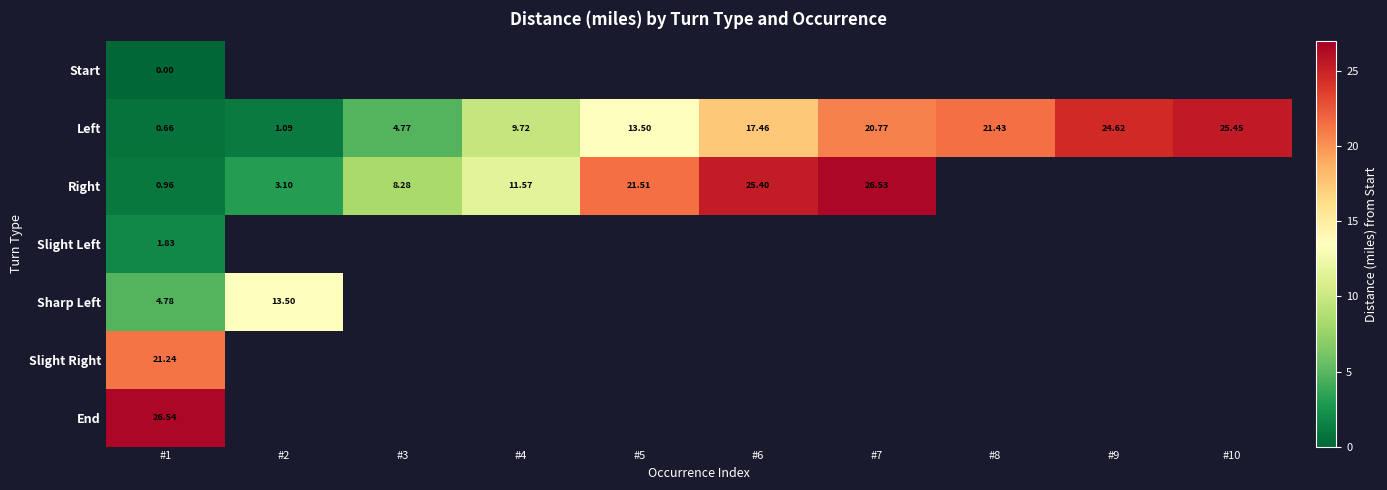

The value of Left at #3 is 4.8. True or false?

True